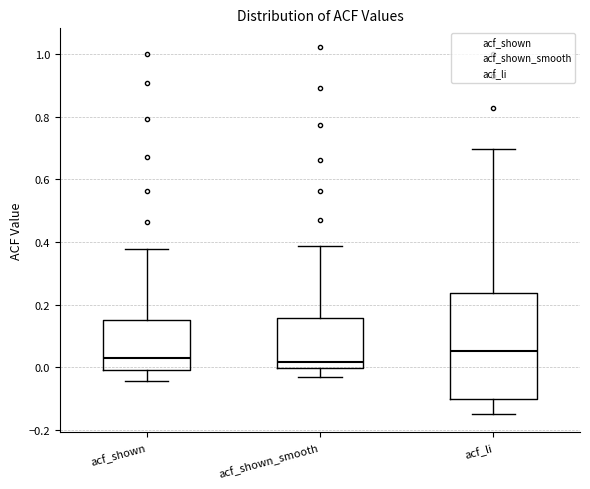

Reading left to right, read every box against the y-axis: the position of its median line, the range the box covers, and the ends of its whiskers. The values are not printed on the chart, so give them approximately, as read against the axis.

acf_shown: median 0.04, box 0.00 to 0.16, whiskers -0.04 to 0.38
acf_shown_smooth: median 0.02, box 0.00 to 0.16, whiskers -0.04 to 0.38
acf_li: median 0.06, box -0.10 to 0.24, whiskers -0.14 to 0.70